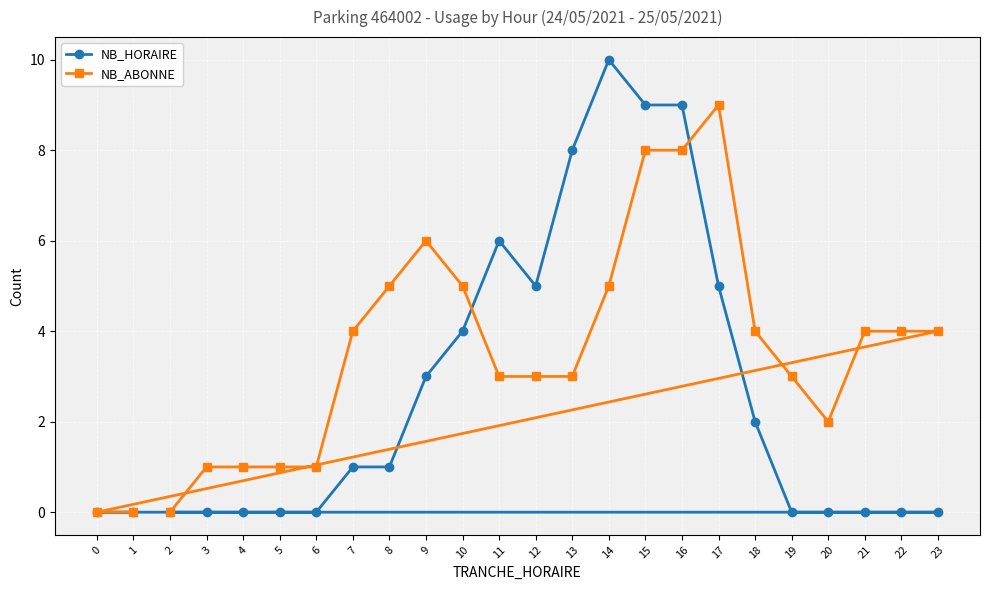

Between 16 and 1, which series saw the biggest shift?

NB_HORAIRE